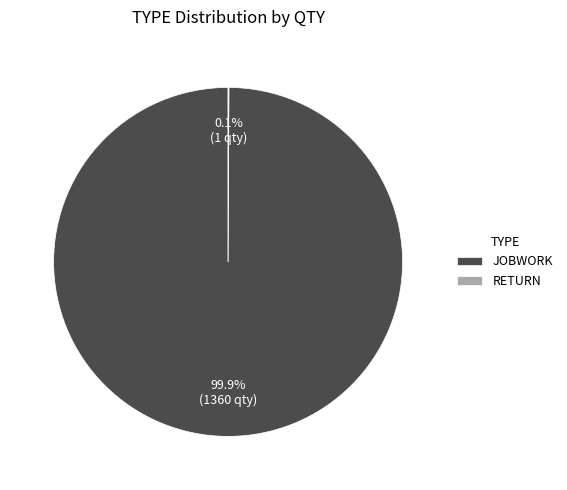

What percentage is NOT represented by JOBWORK?

0.1%